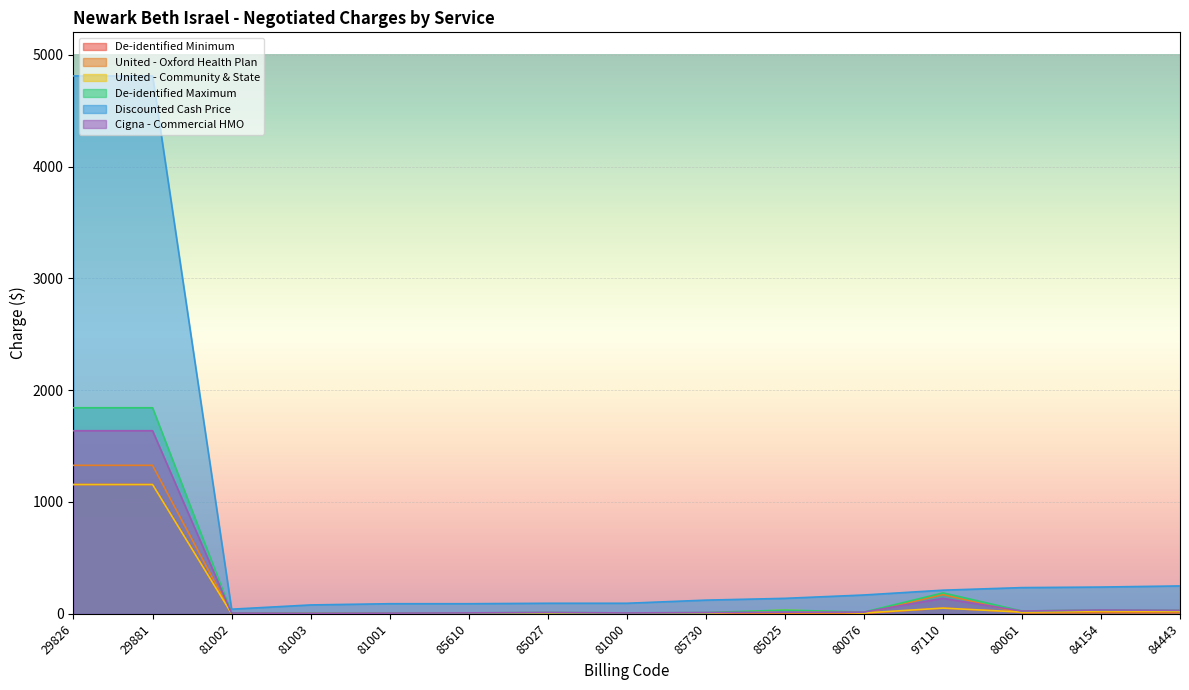

Reading right to left, what are all the values shown in this chart?

De-identified Minimum: 84443=23.0	84154=24.5	80061=15.0	97110=50.7	80076=3.0	85025=4.8	85730=3.0	81000=1.2	85027=4.8	85610=3.0	81001=1.2	81003=1.5	81002=1.0	29881=1155.8	29826=1155.8
United - Oxford Health Plan: 84443=9.2	84154=10.1	80061=7.4	97110=172.0	80076=4.5	85025=4.3	85730=3.3	81000=2.2	85027=3.6	85610=2.4	81001=1.7	81003=1.2	81002=1.9	29881=1327.6	29826=1327.6
United - Community & State: 84443=23.0	84154=24.5	80061=15.0	97110=50.7	80076=7.0	85025=33.2	85730=3.0	81000=1.2	85027=4.8	85610=3.0	81001=1.2	81003=1.5	81002=1.0	29881=1155.8	29826=1155.8
De-identified Maximum: 84443=31.1	84154=34.0	80061=24.8	97110=187.0	80076=15.1	85025=33.2	85730=11.1	81000=7.4	85027=12.0	85610=7.9	81001=5.9	81003=4.2	81002=6.4	29881=1842.4	29826=1842.4
Discounted Cash Price: 84443=249.0	84154=239.0	80061=234.0	97110=211.0	80076=168.0	85025=138.0	85730=122.0	81000=94.0	85027=94.0	85610=90.0	81001=90.0	81003=79.0	81002=41.0	29881=4810.0	29826=4810.0
Cigna - Commercial HMO: 84443=31.1	84154=34.0	80061=24.8	97110=138.0	80076=15.1	85025=14.4	85730=11.1	81000=7.4	85027=12.0	85610=7.9	81001=5.9	81003=4.2	81002=6.4	29881=1637.2	29826=1637.2